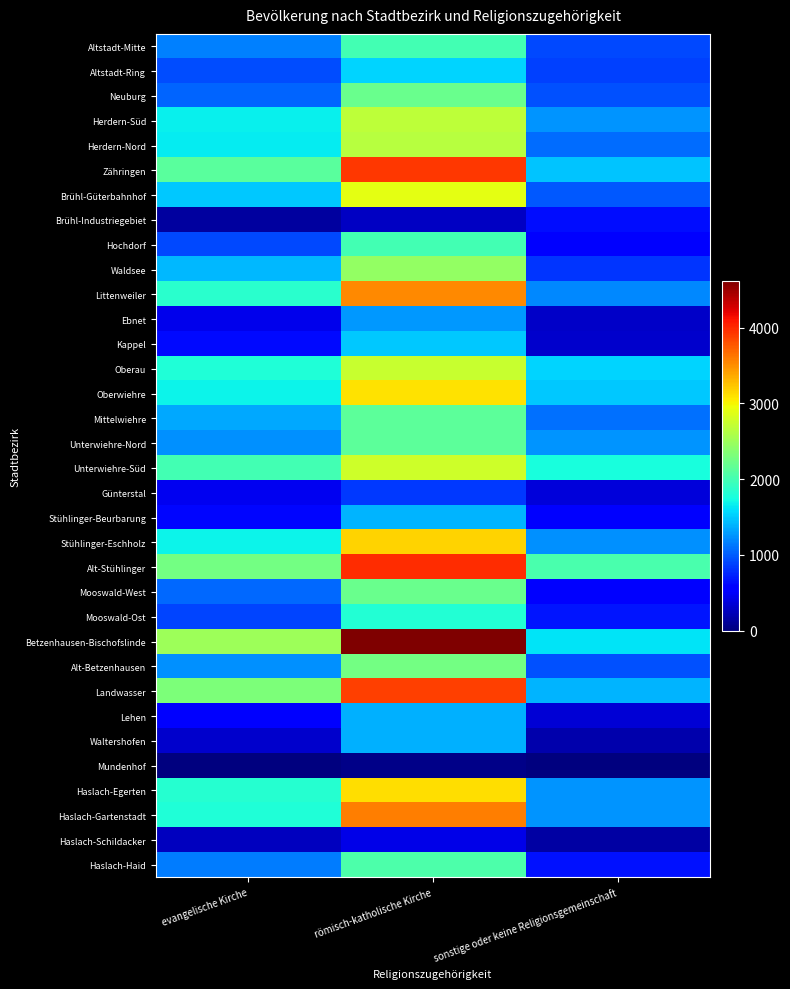

What is the total value across all series at römisch-katholische Kirche?

77953